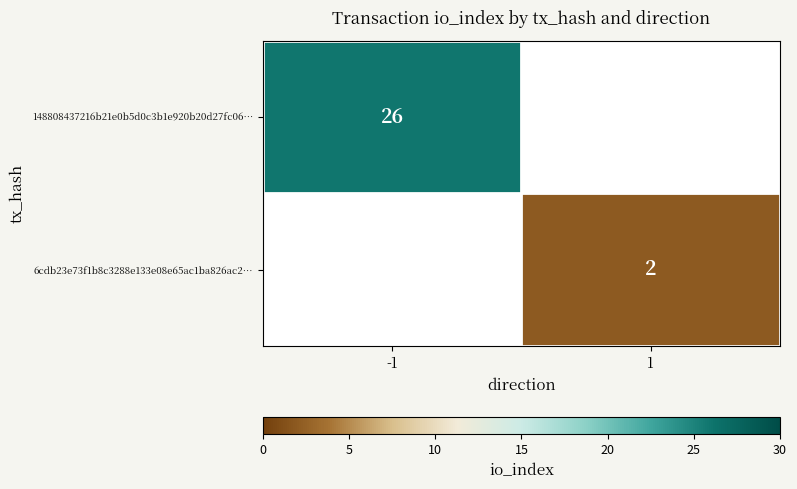

At how many categories does at least one series exceed 16?

1